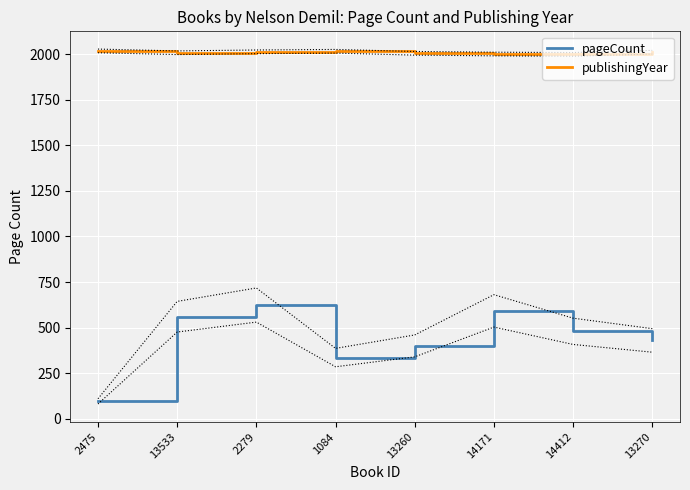

What is the minimum value shown in the chart?

96